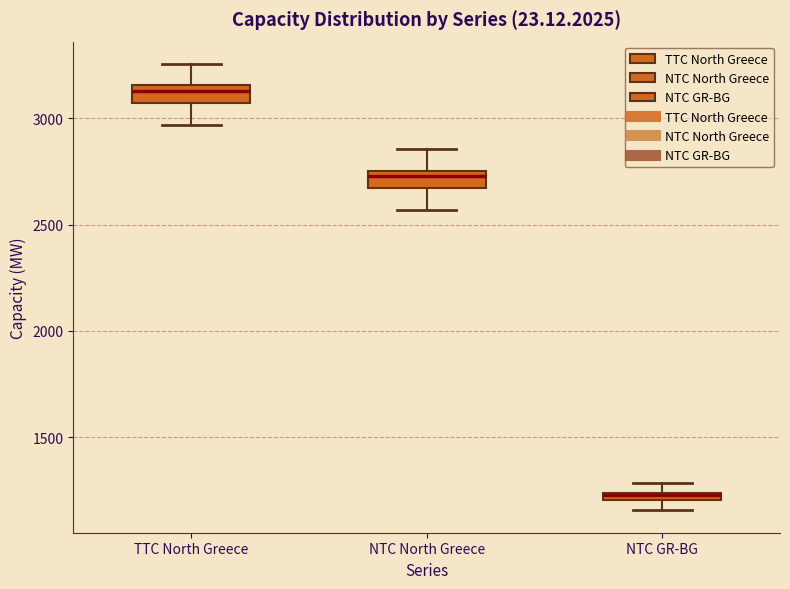

Which box has the highest median line?

TTC North Greece